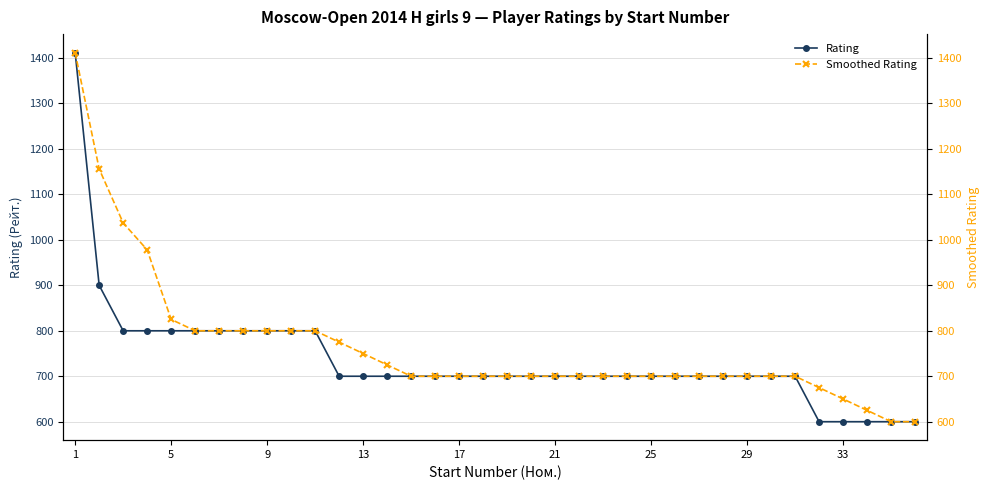

Rank the series at 9 from lowest to highest value.

Rating, Smoothed Rating